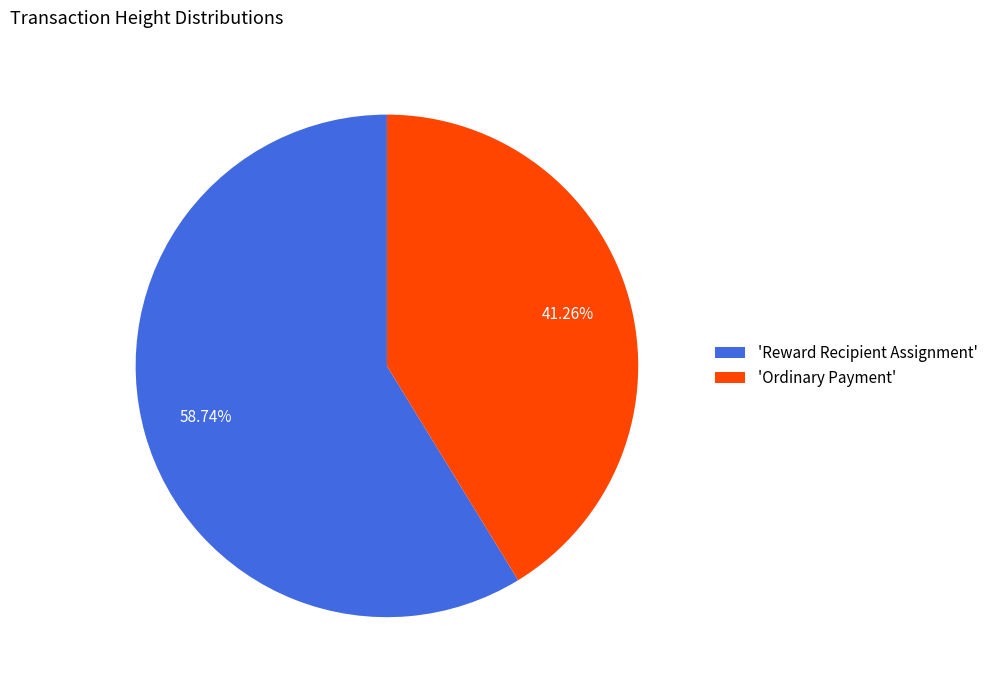

To the nearest percent, what is the difference between the largest and smallest slice percentages?

17%